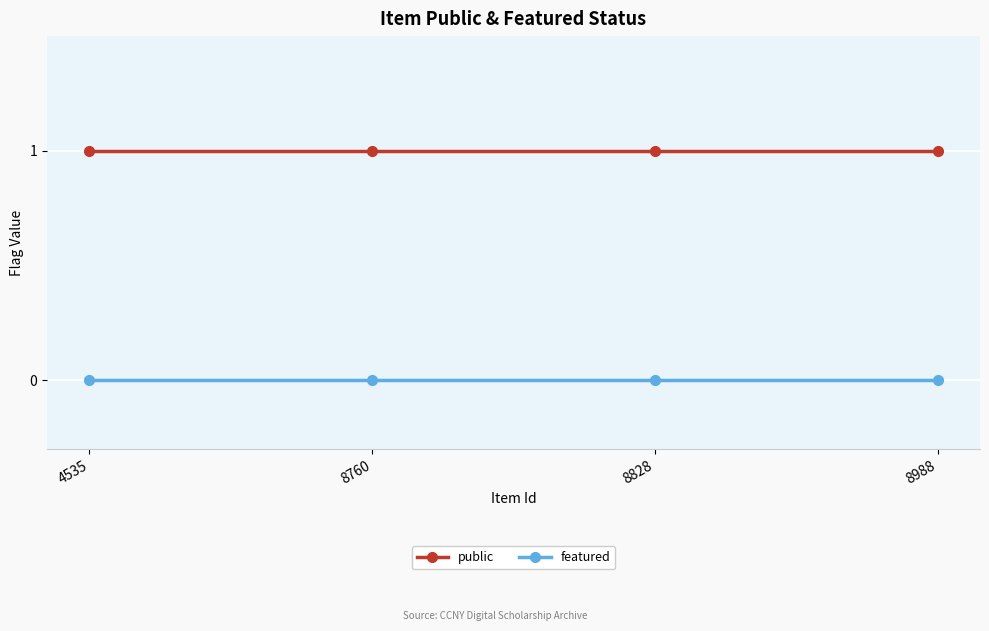

Is the value of public at 8760 greater than the value of featured at 4535?

Yes